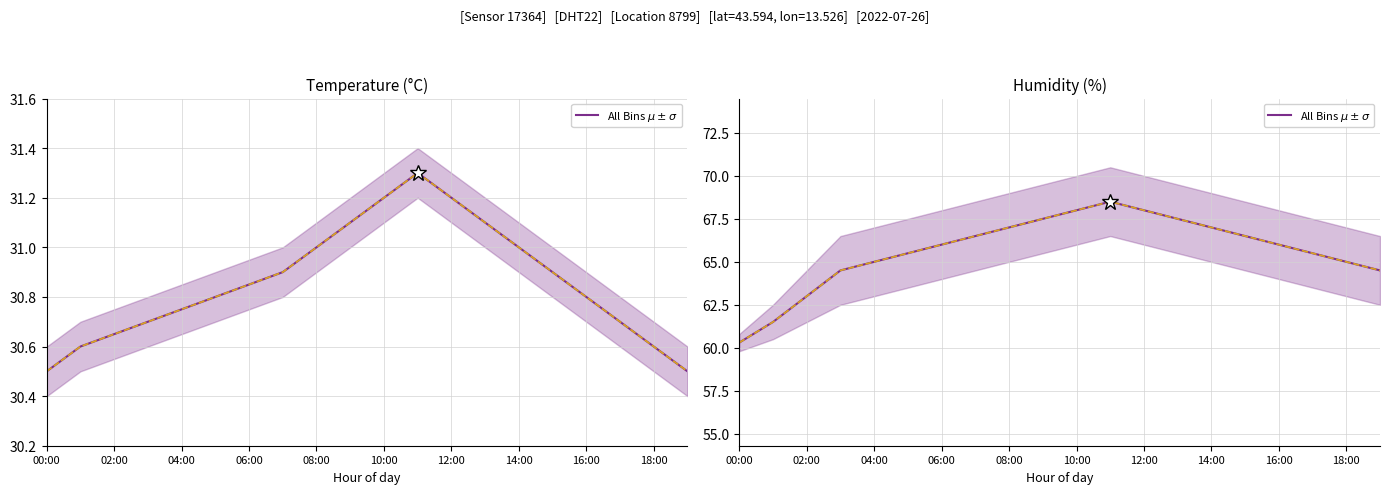

True or false: there are more than 0 points higher than both neighbors.

True